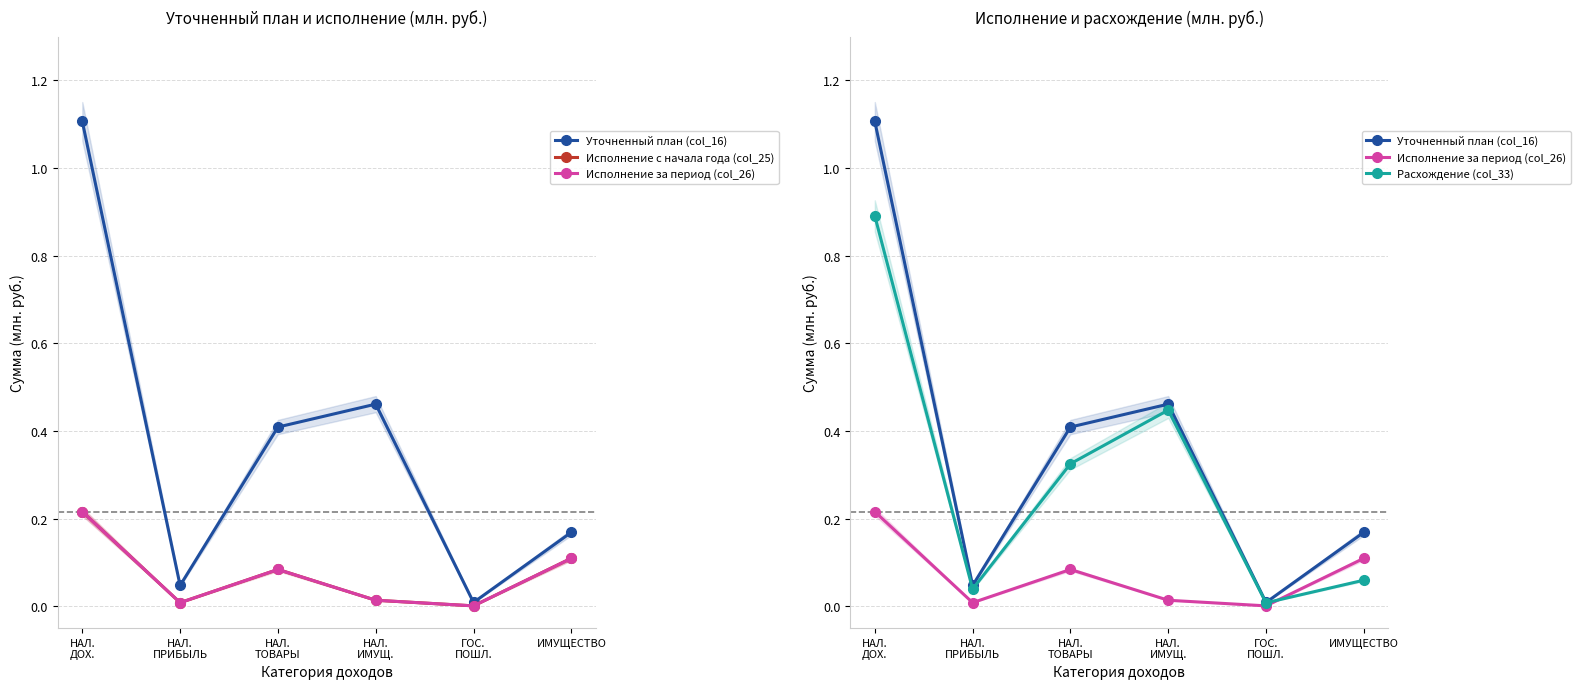

Rank the categories by Уточненный план (col_16) value from highest to lowest.

НАЛ.
ДОХ., НАЛ.
ИМУЩ., НАЛ.
ТОВАРЫ, ИМУЩЕСТВО, НАЛ.
ПРИБЫЛЬ, ГОС.
ПОШЛ.